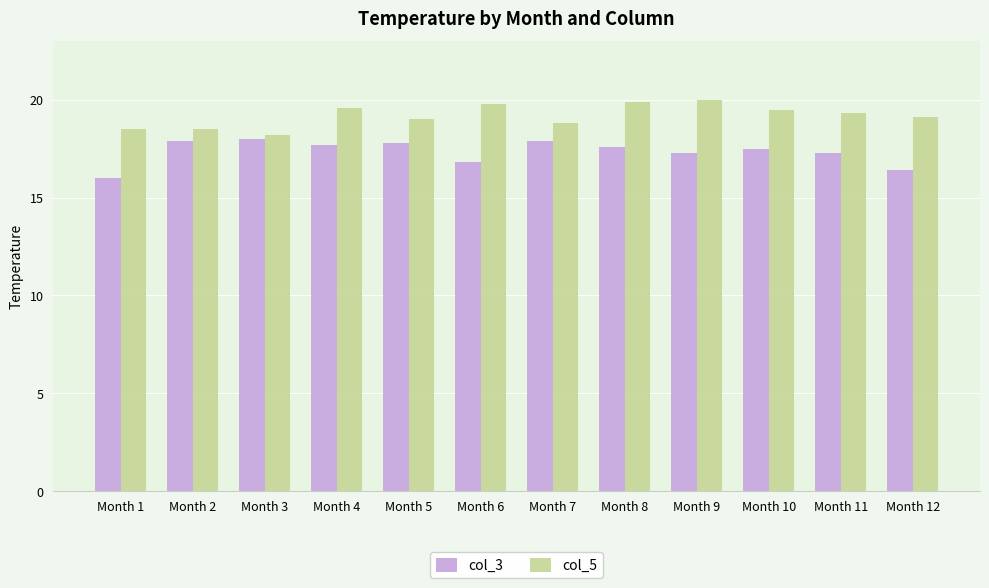

Which series has the largest total across all categories?

col_5